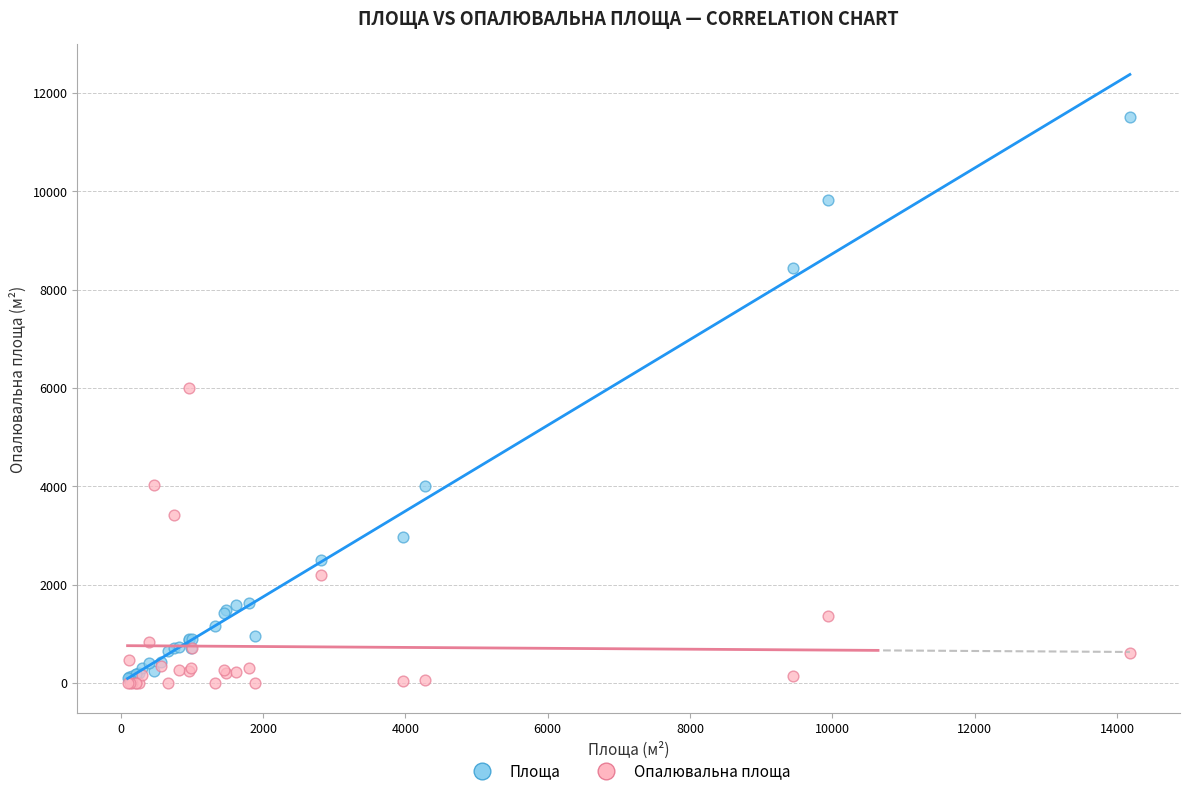

Across all series, what Y value is closest to 5757?

6000.0